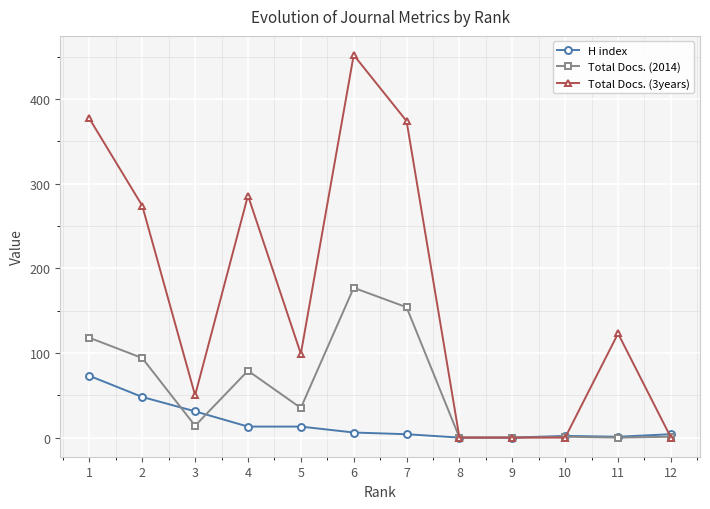

At which category is the sum across all series the highest?

6